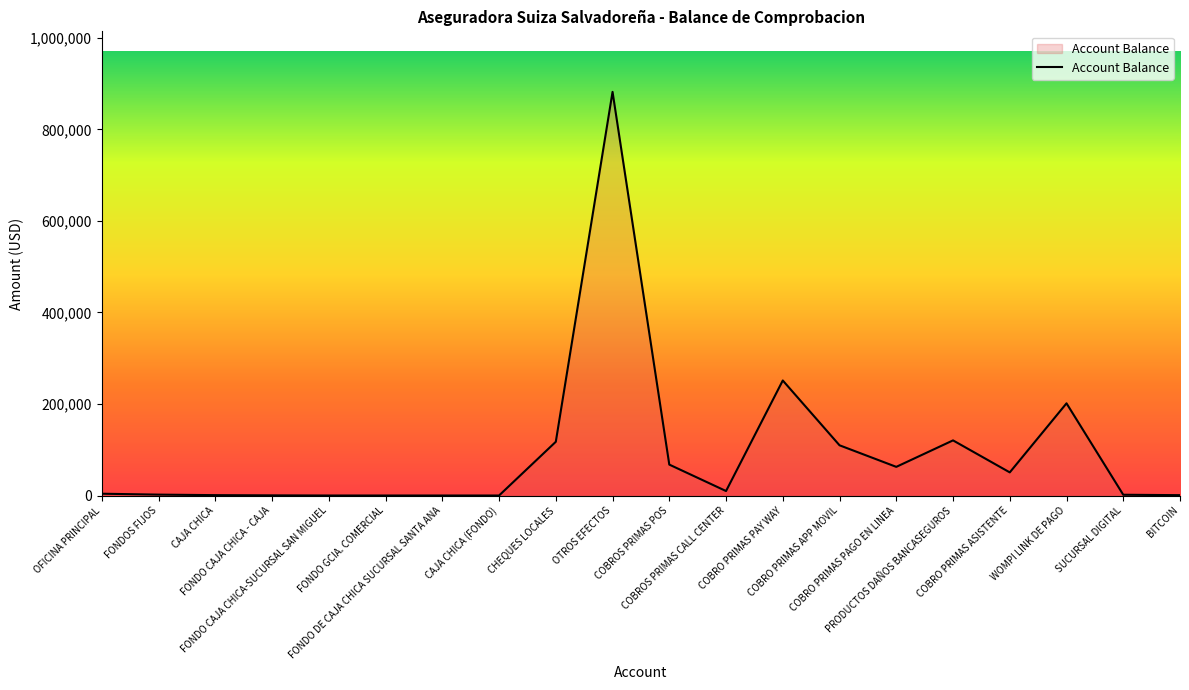

What is the difference between the maximum and minimum values?

881539.6